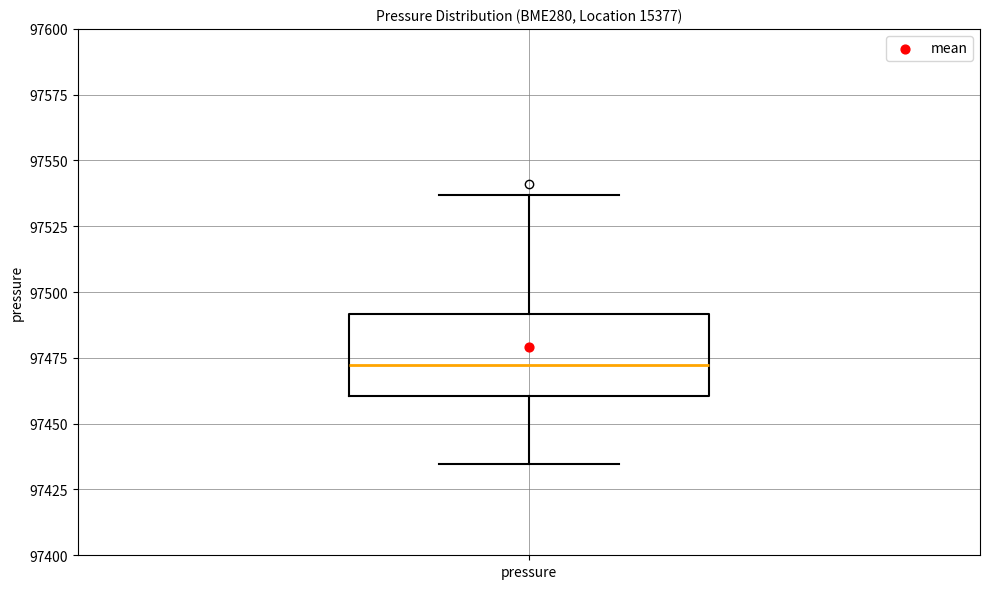

Read this box plot against the y-axis: the position of the median line, the range covered by the box, and the ends of both whiskers. The values are not printed on the chart, so give them approximately, as read against the axis.

median 97470, box 97460 to 97490, whiskers 97435 to 97535